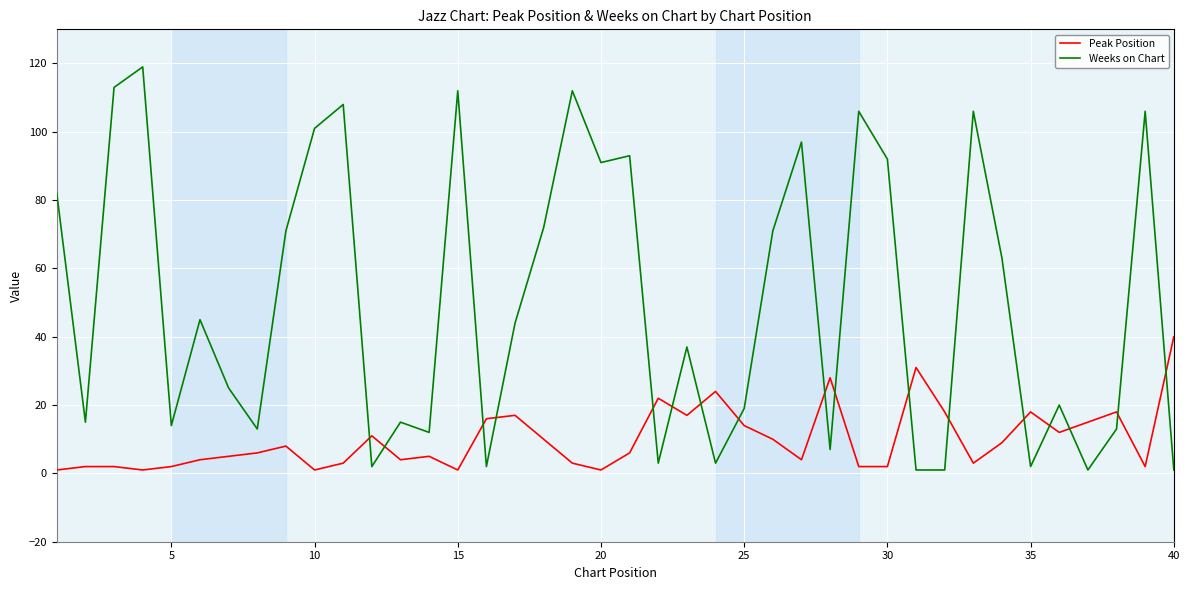

How many times do Peak Position and Weeks on Chart cross each other?

17